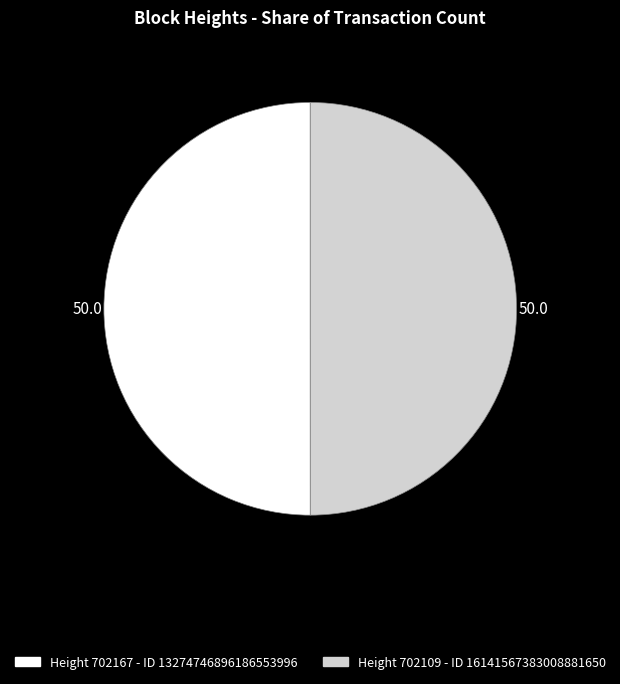

Combined, do Height 702167 - ID 13274746896186553996 and Height 702109 - ID 16141567383008881650 account for over 50%?

Yes